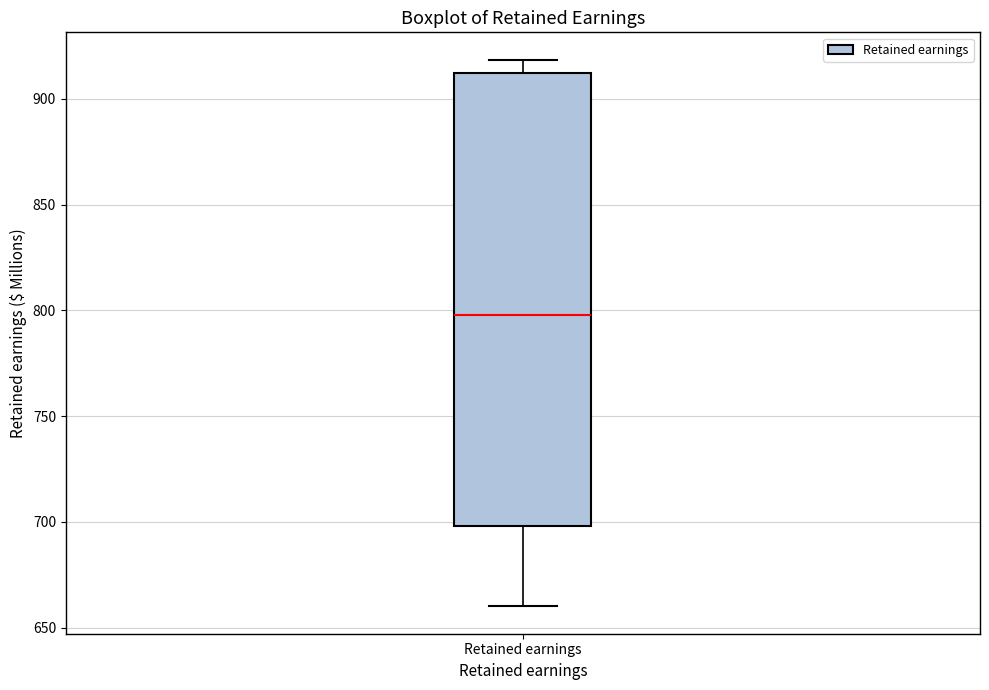

Transcribe this box plot: give where the median line is, the range the box spans, and where the two whiskers end, as read against the y-axis. The values are not printed on the chart, so give them approximately, as read against the axis.

median 800, box 700 to 910, whiskers 660 to 920